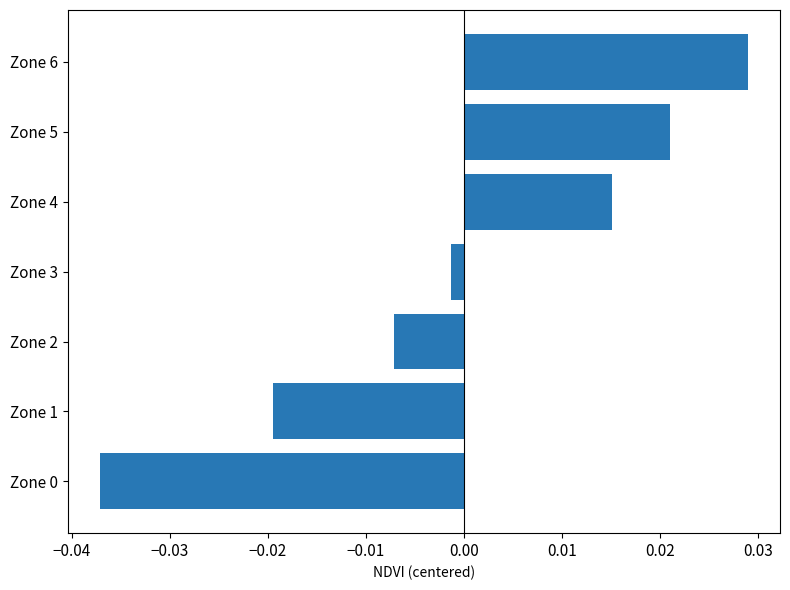

At which category does the chart reach its peak across all series?

Zone 6